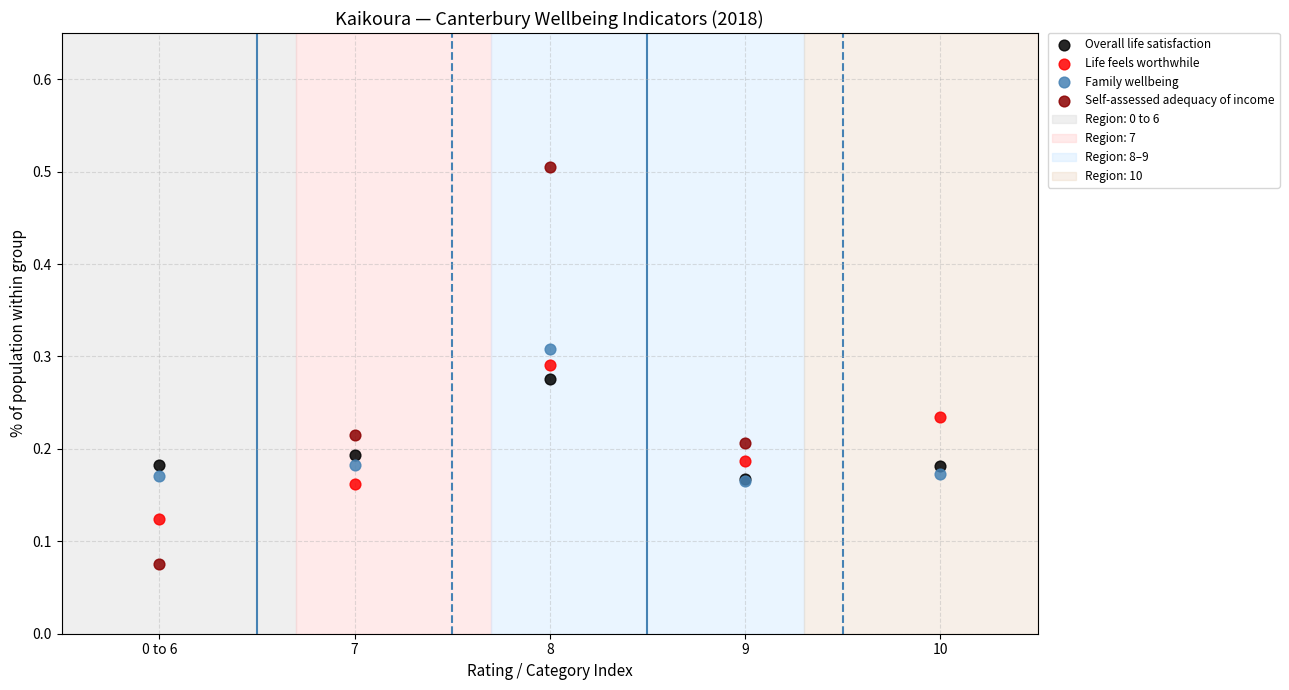

Which series has the widest spread of Y values?

Self-assessed adequacy of income